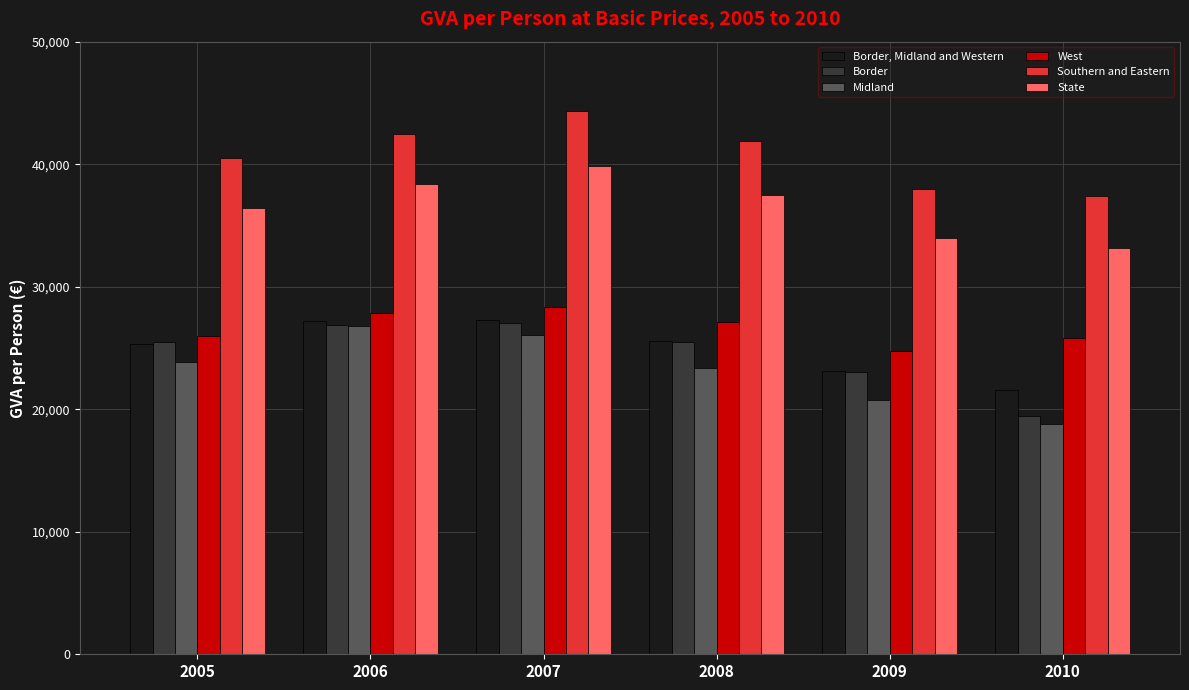

Which label corresponds to the largest value in the chart?

2007